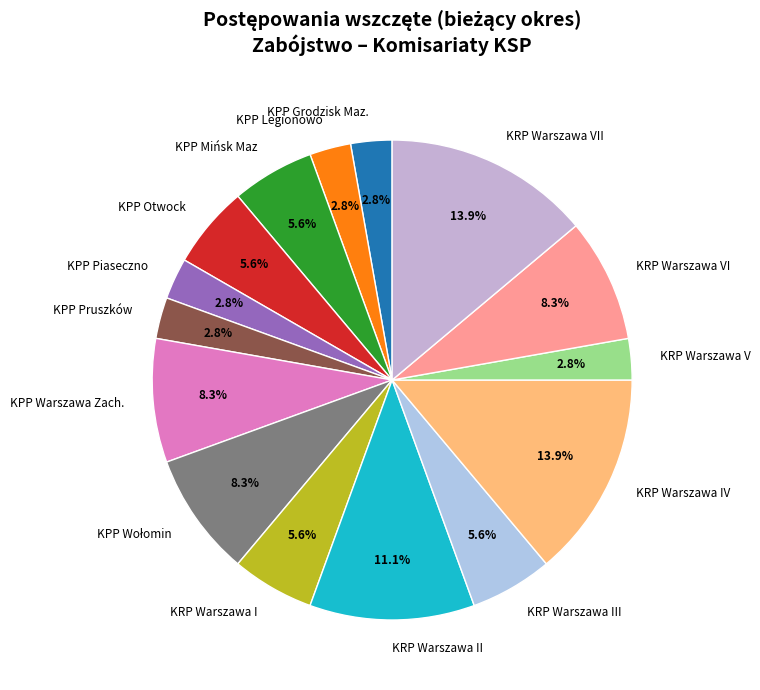

Between KRP Warszawa VI and KRP Warszawa II, which is larger?

KRP Warszawa II